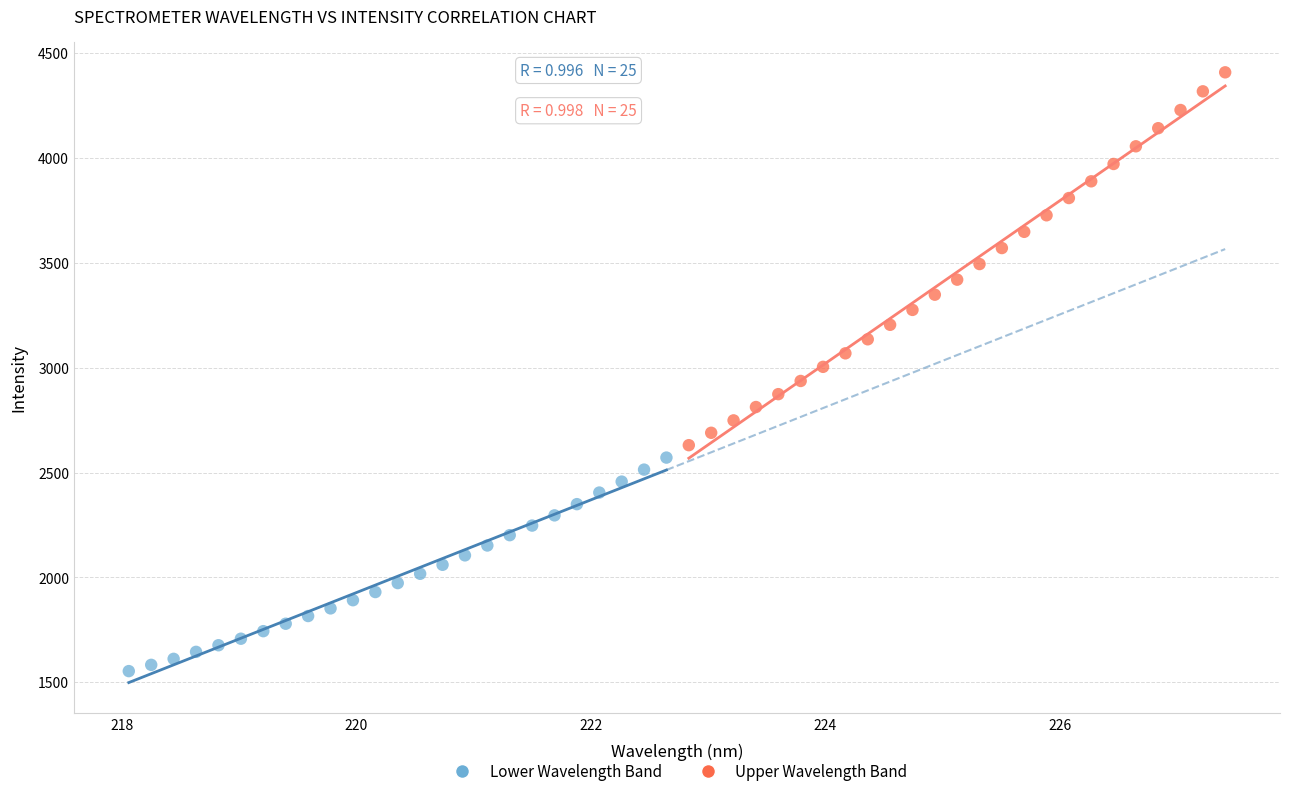

Which series reaches the maximum Y coordinate?

Upper Wavelength Band